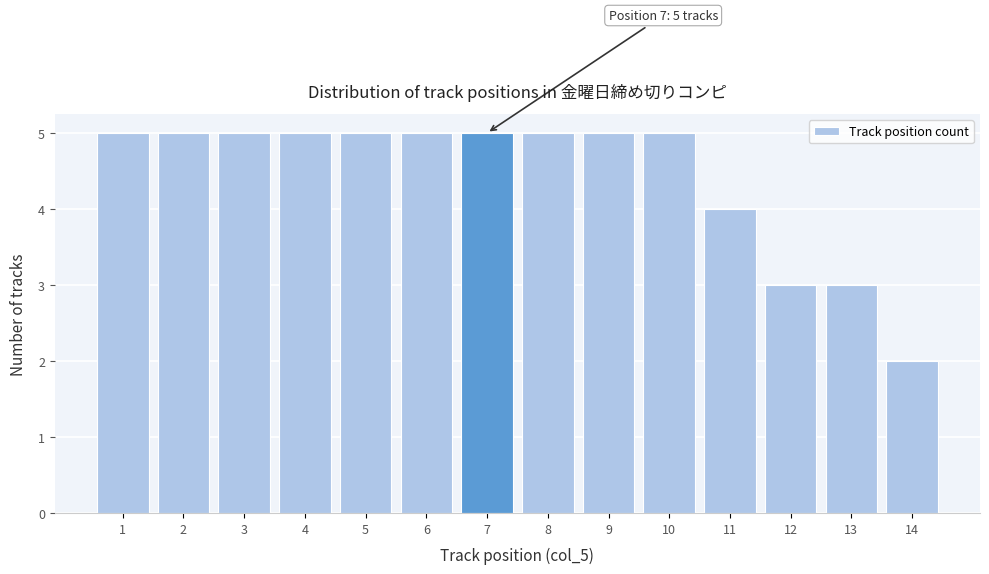

Reading left to right, transcribe all the data shown in this chart.

5	5	5	5	5	5	5	5	5	5	4	3	3	2